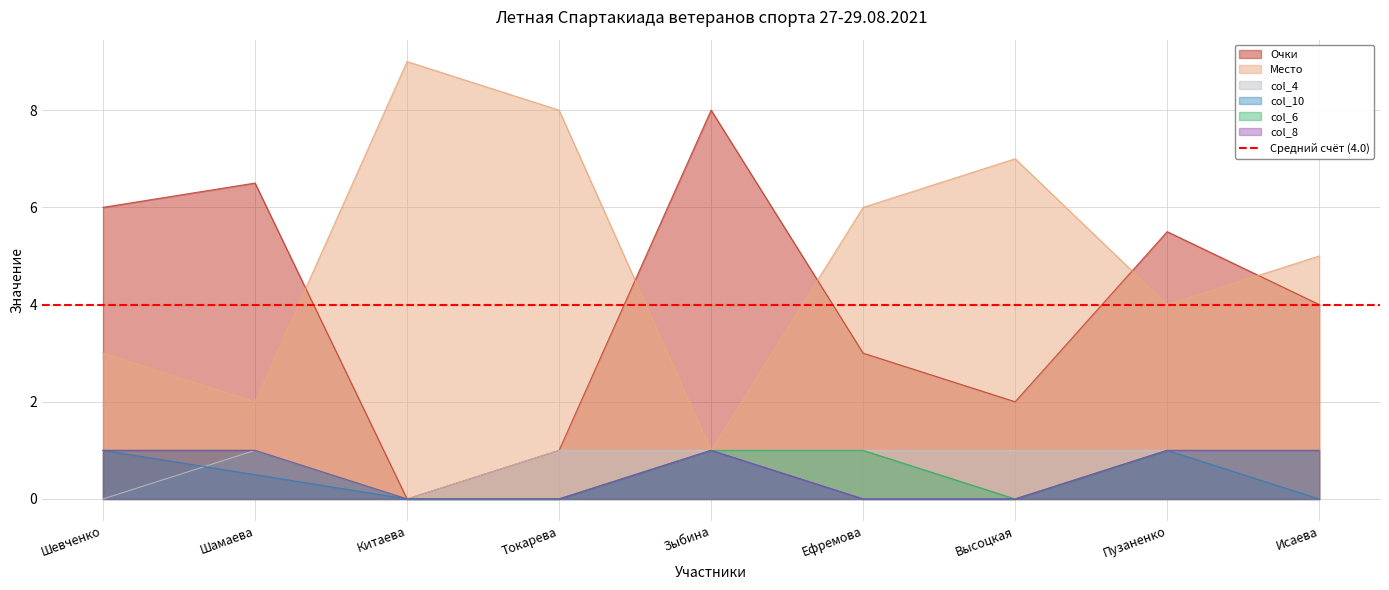

True or false: col_10 and col_8 intersect in this chart.

False